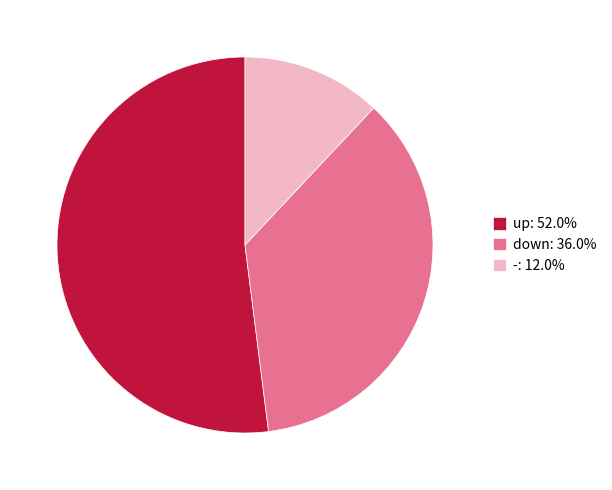

Does any single category account for the majority?

Yes